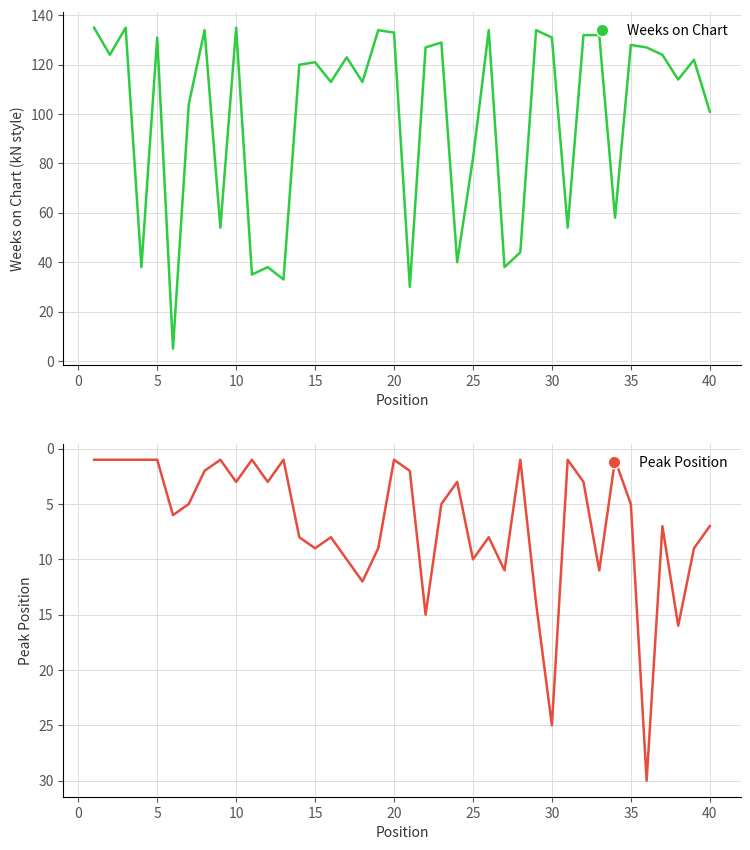

Which series reaches the minimum Y coordinate?

Peak Position